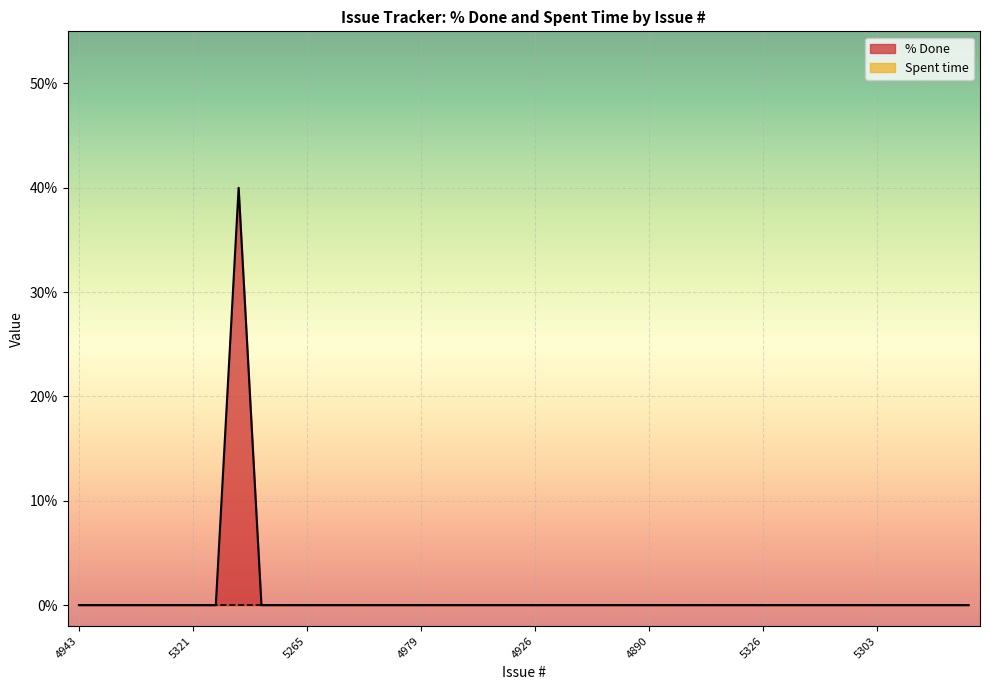

Rank the categories by value from highest to lowest.

5327, 4943, 5263, 5256, 5340, 5339, 5321, 5257, 5315, 5306, 5265, 5259, 5236, 5235, 4984, 4979, 4967, 4933, 4932, 4931, 4926, 4925, 4915, 4914, 4908, 4890, 5350, 5349, 5345, 5331, 5326, 5318, 5317, 5316, 5312, 5303, 5301, 5292, 5291, 5258